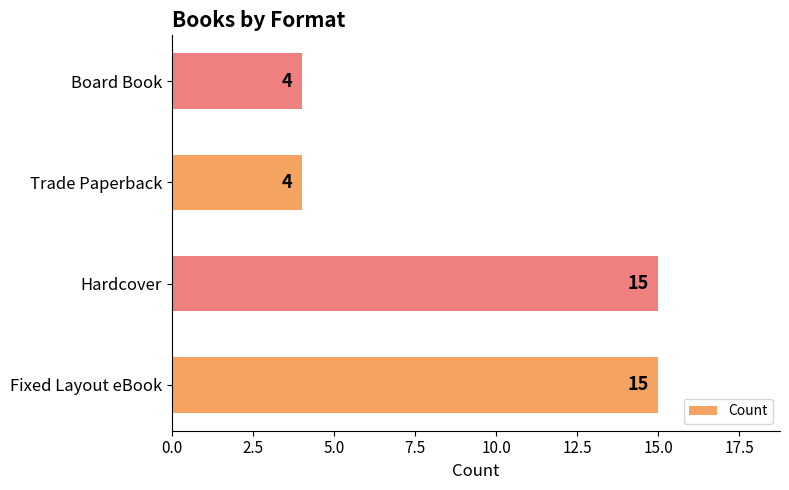

The chart shows a value of 1 at Trade Paperback. True or false?

False